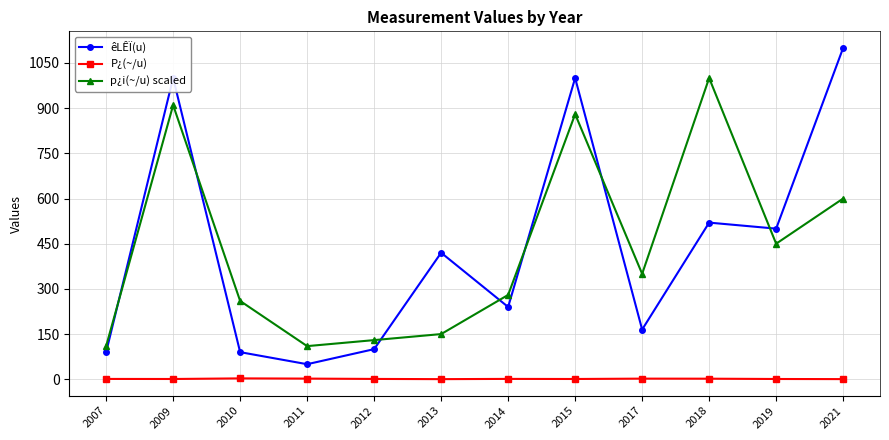

Between which two adjacent categories do êLÊÏ(u) and p¿i(~/u) scaled first intersect?

2007 and 2009